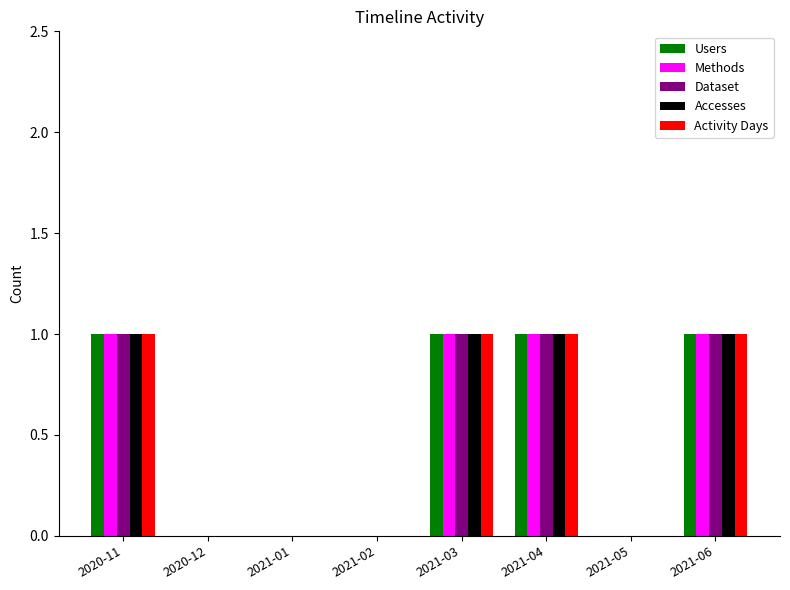

How many Dataset values are between 0 and 1?

8